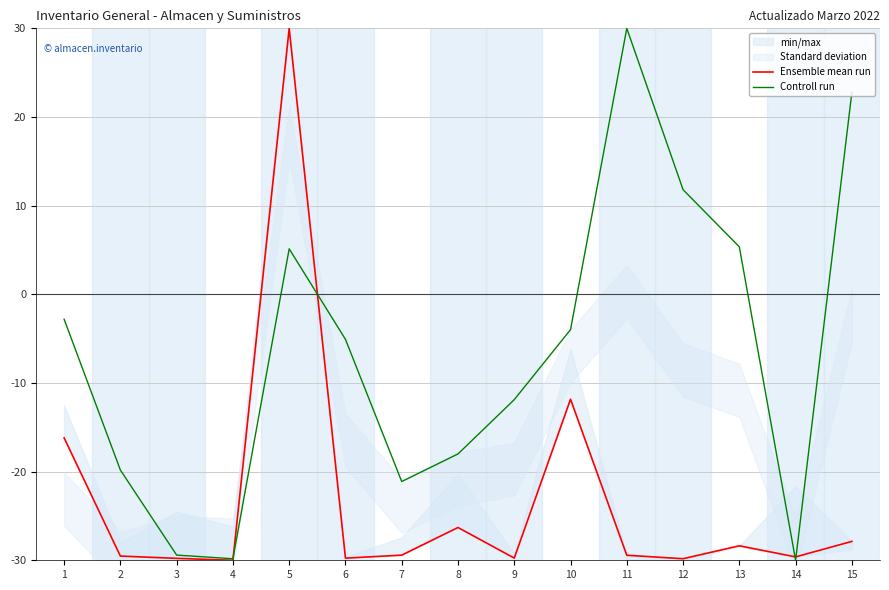

At which label does Ensemble mean run reach its minimum?

4